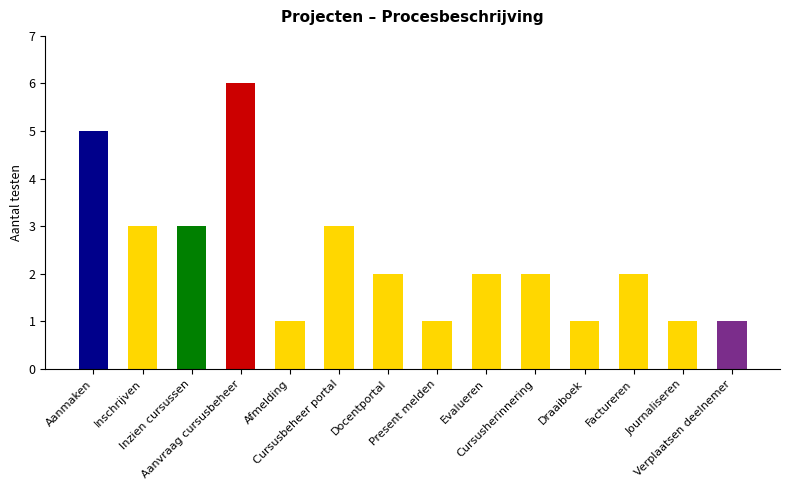

At which label does the data first exceed 2?

Aanmaken